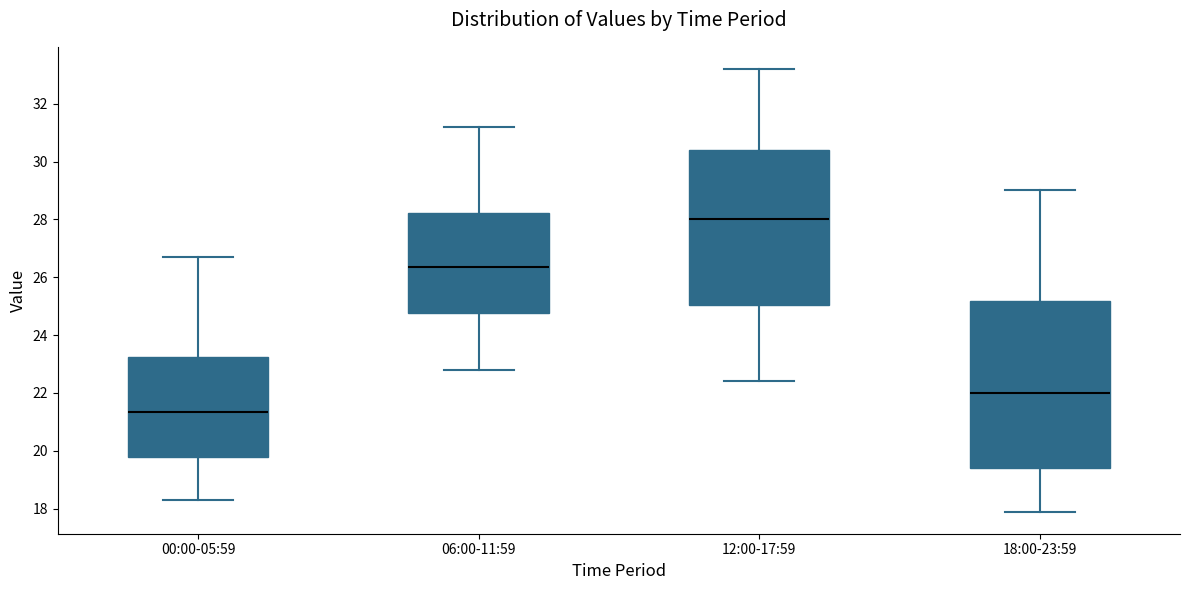

Reading left to right, read every box against the y-axis: the position of its median line, the range the box covers, and the ends of its whiskers. The values are not printed on the chart, so give them approximately, as read against the axis.

00:00-05:59: median 21.4, box 19.8 to 23.2, whiskers 18.4 to 26.8
06:00-11:59: median 26.4, box 24.8 to 28.2, whiskers 22.8 to 31.2
12:00-17:59: median 28.0, box 25.0 to 30.4, whiskers 22.4 to 33.2
18:00-23:59: median 22.0, box 19.4 to 25.2, whiskers 18.0 to 29.0